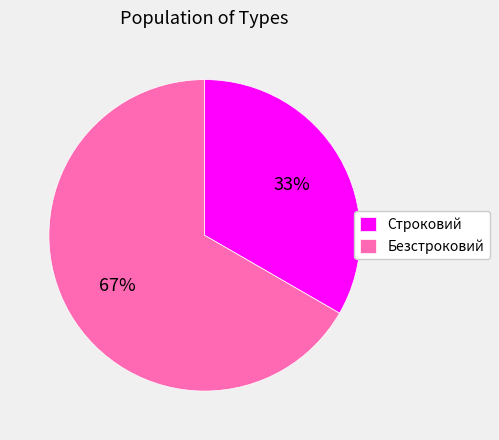

Which has a higher value, Безстроковий or Строковий?

Безстроковий